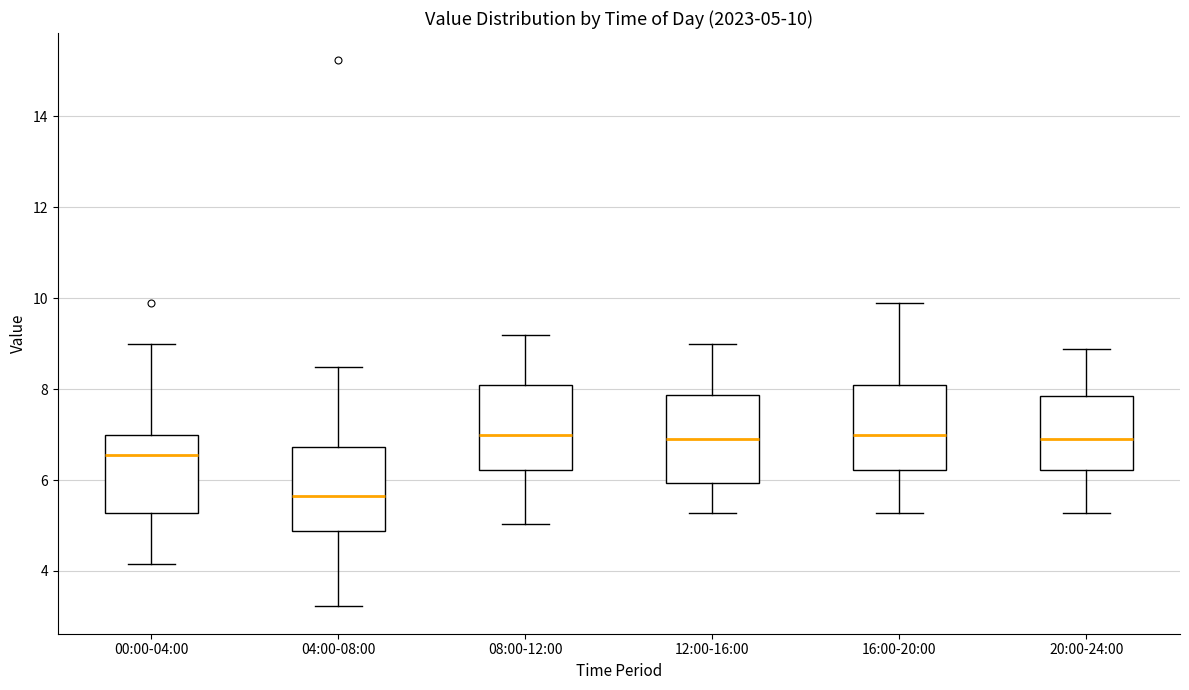

Which box's median line is the lowest?

04:00-08:00